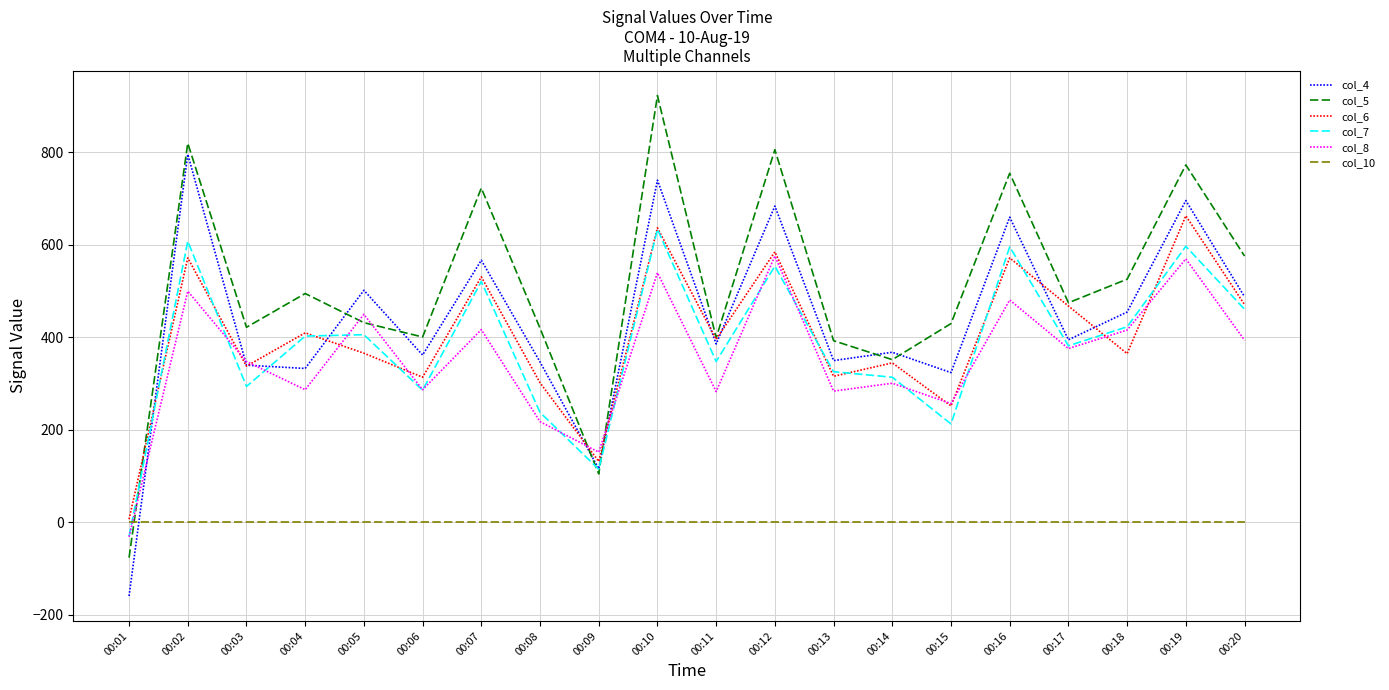

How many series are shown in this chart?

6